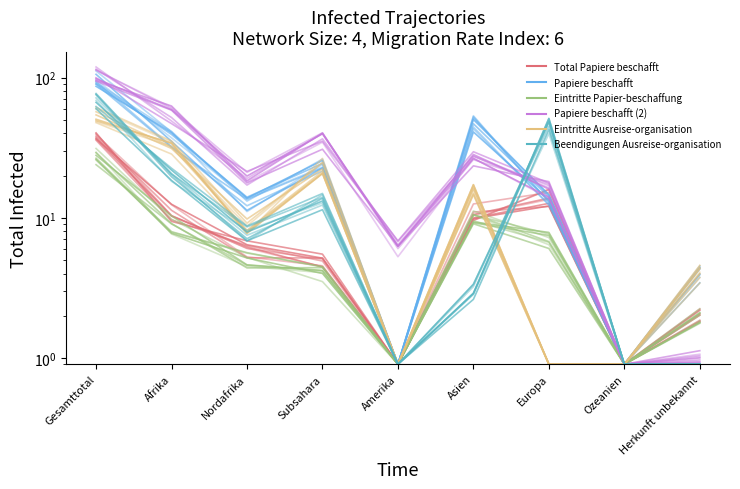

At which category does Eintritte Ausreise-organisation reach its first local valley?

Nordafrika